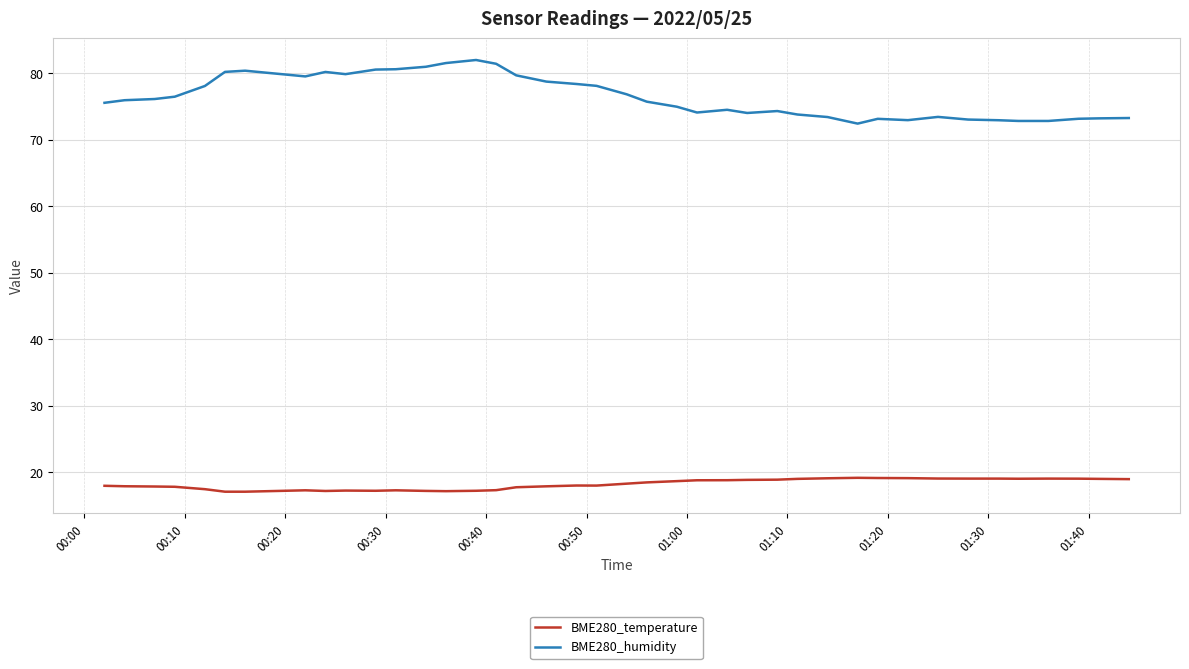

Which series has the widest spread of values?

BME280_humidity